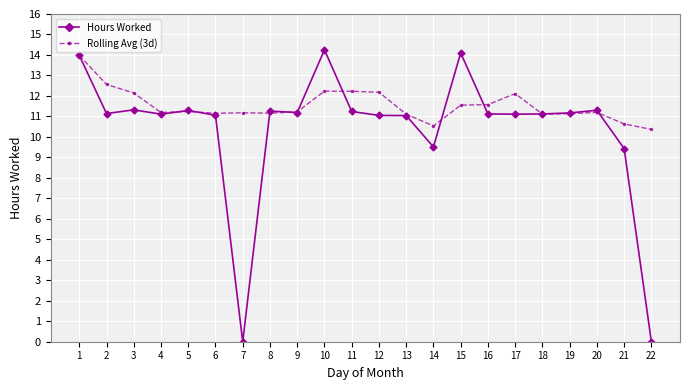

List the series in order of their peak value, lowest first.

Rolling Avg (3d), Hours Worked